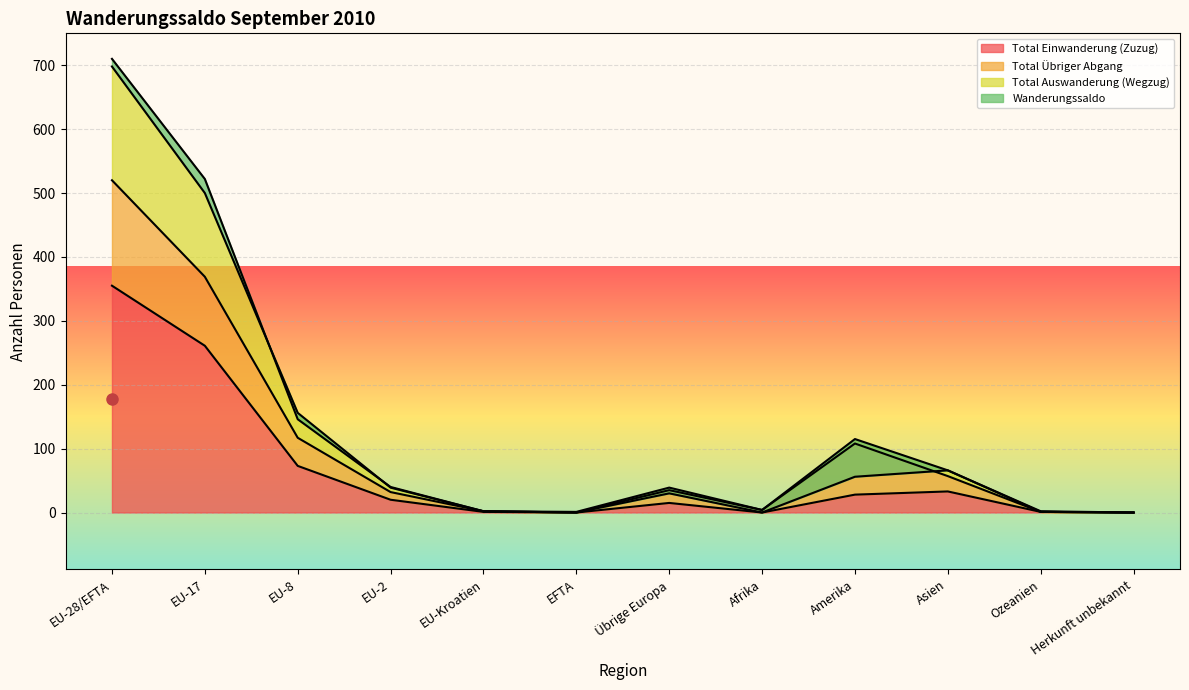

At which label does Total Einwanderung (Zuzug) reach its peak?

EU-28/EFTA